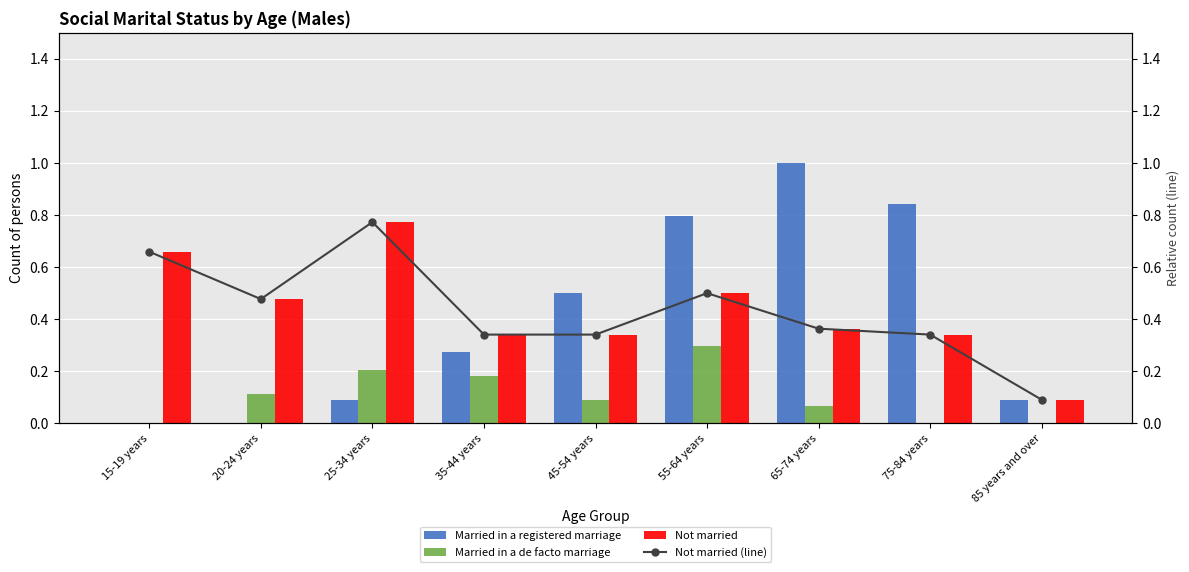

Is the value of Not married (line) at 85 years and over greater than the value of Married in a registered marriage at 75-84 years?

No